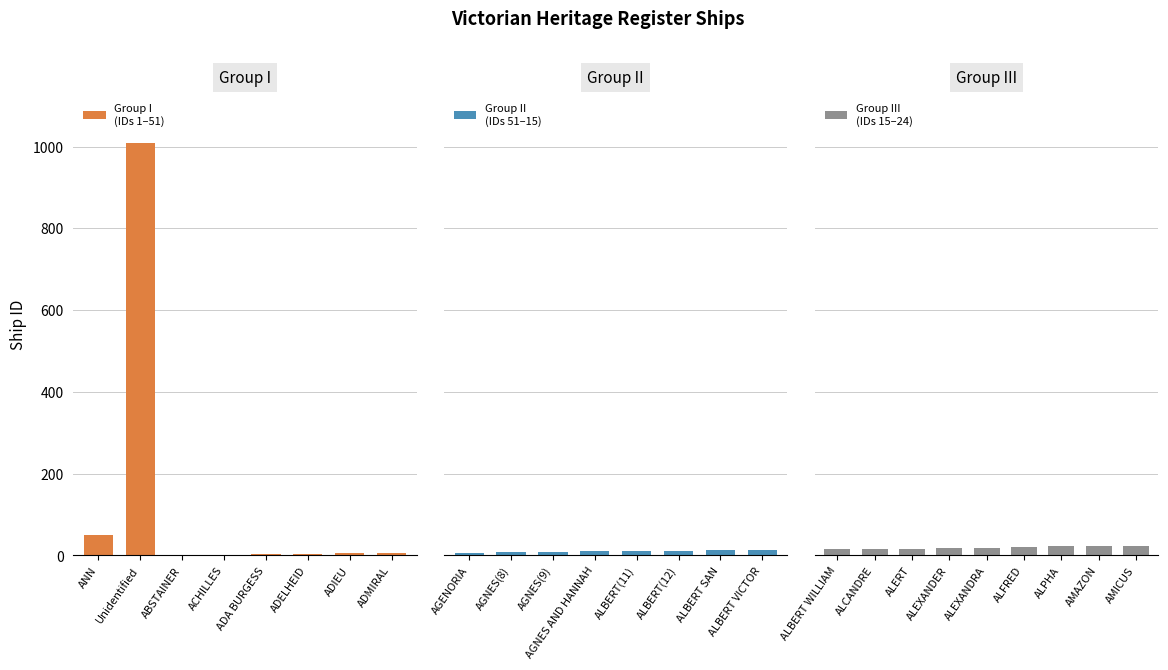

Which category has the highest value across all series?

Unidentified